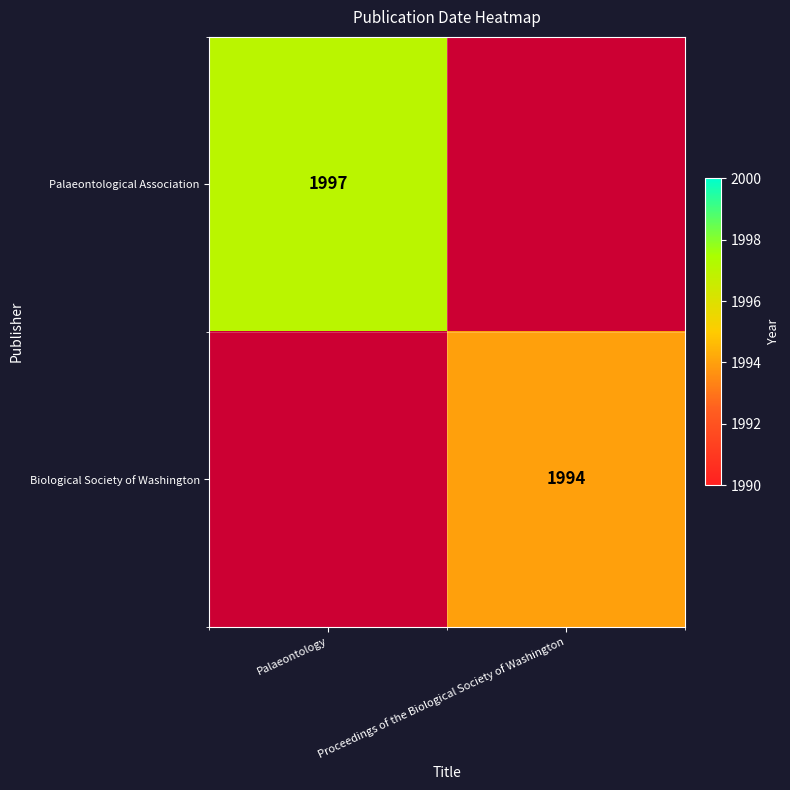

At how many categories does at least one series exceed 1994?

1